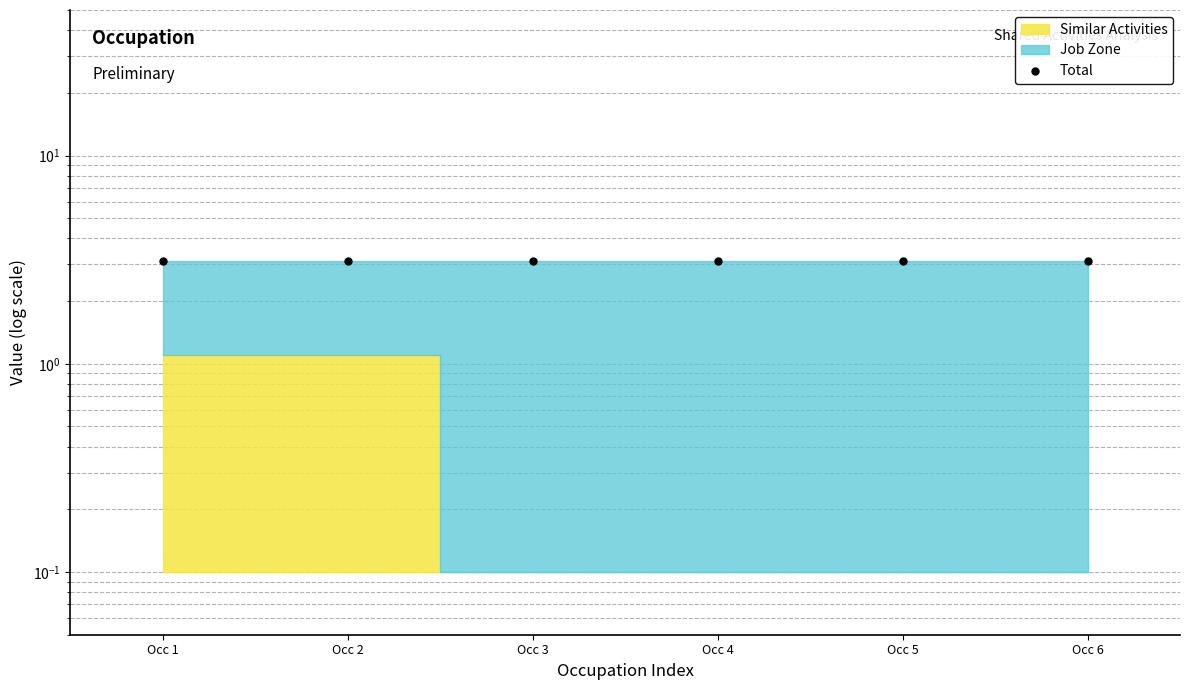

Which series has the widest spread of values?

Similar Activities